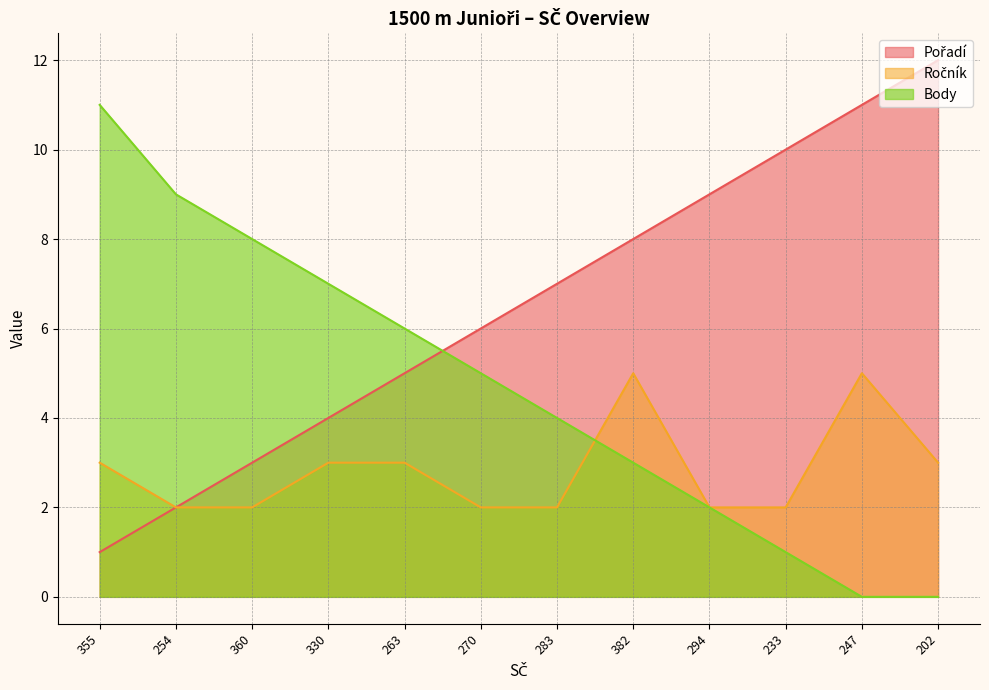

Between 360 and 202, which series saw the biggest shift?

Pořadí